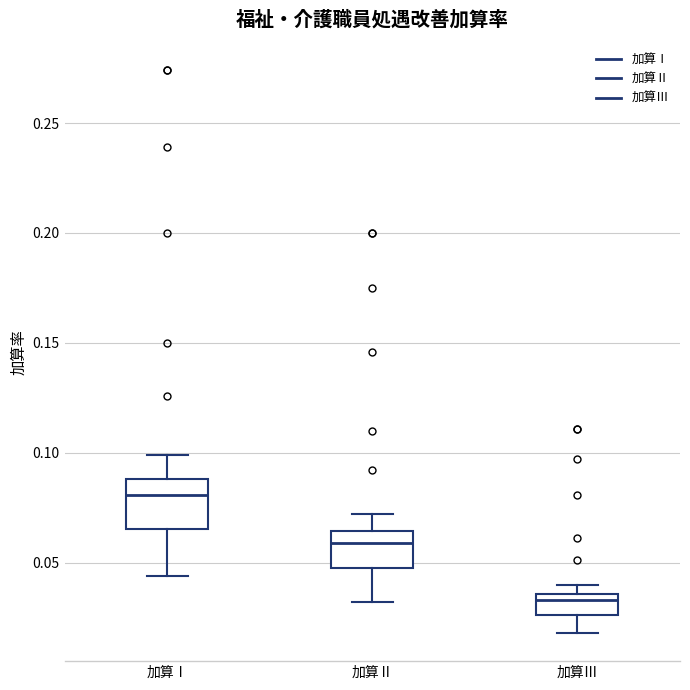

Which box is the tallest, from its lower edge to its upper edge?

加算Ⅰ